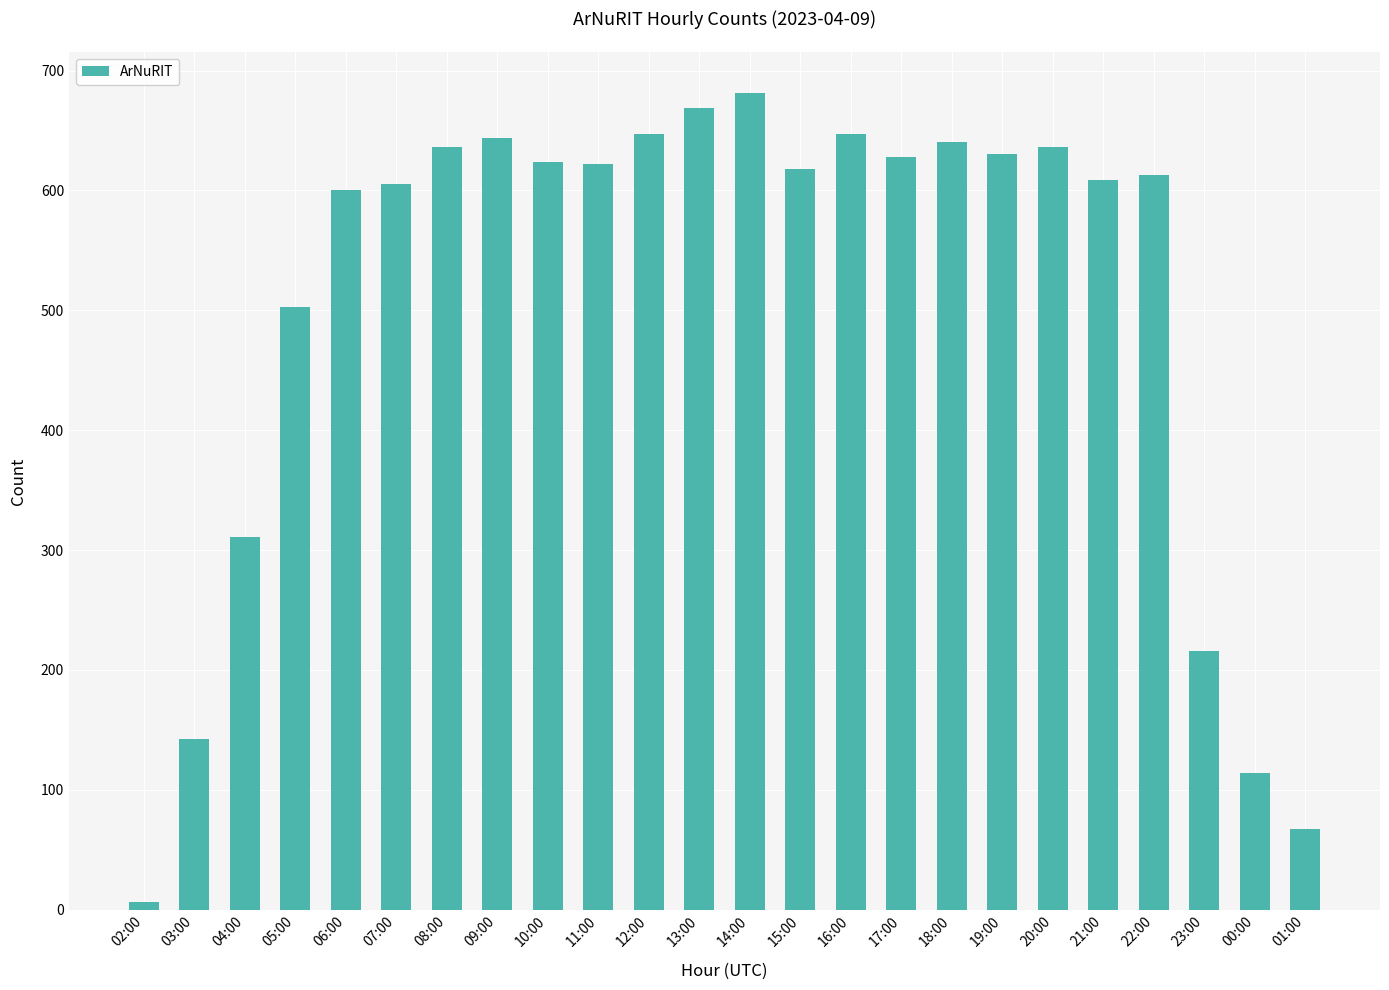

How many distinct data groups are displayed?

1